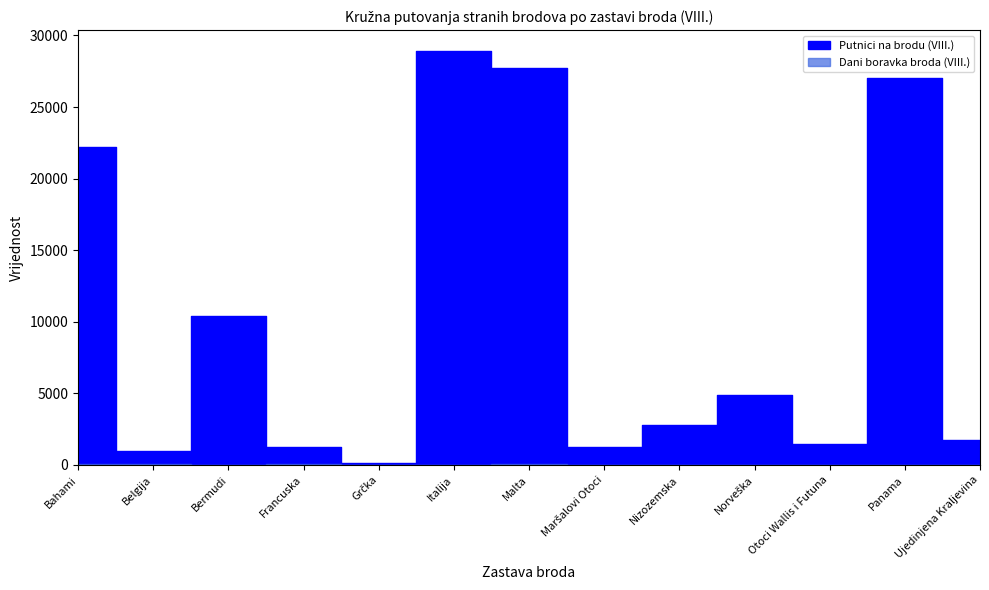

Rank the series at Malta from lowest to highest value.

Dani boravka broda (VIII.), Putnici na brodu (VIII.)